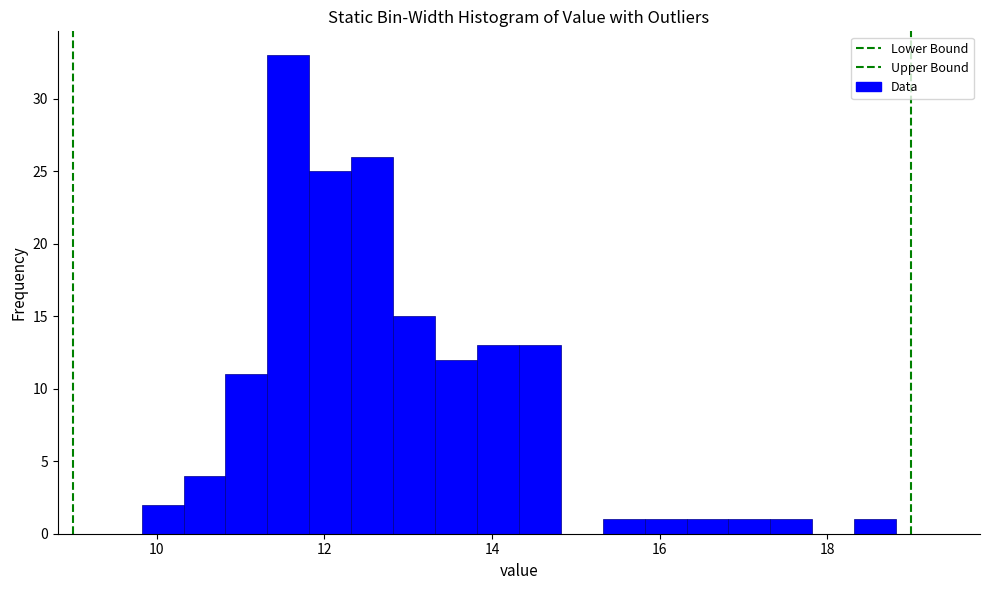

Read against the x-axis, roughly where is the centre of the tallest bar?

11.6